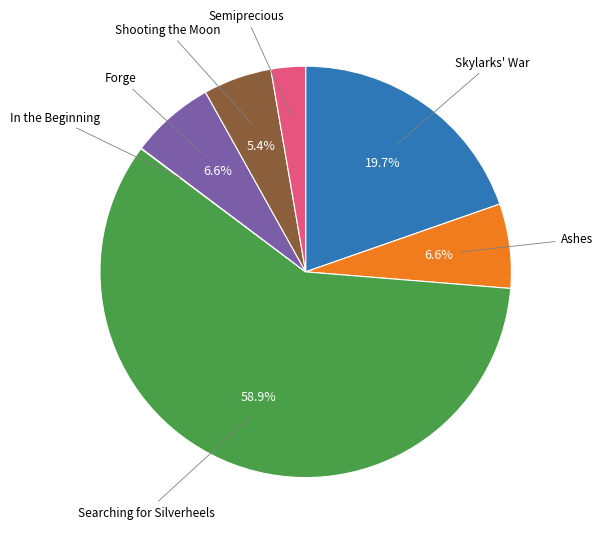

Does any single category account for the majority?

Yes